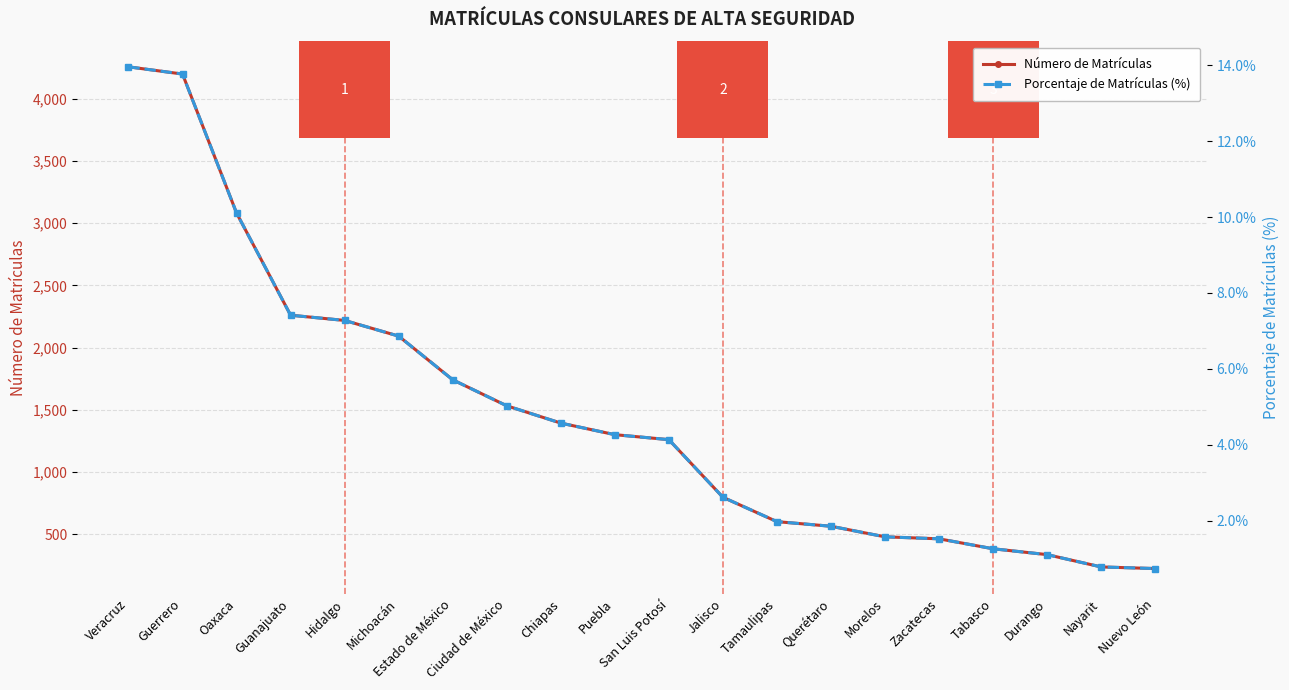

Count the number of categories in the chart.

20